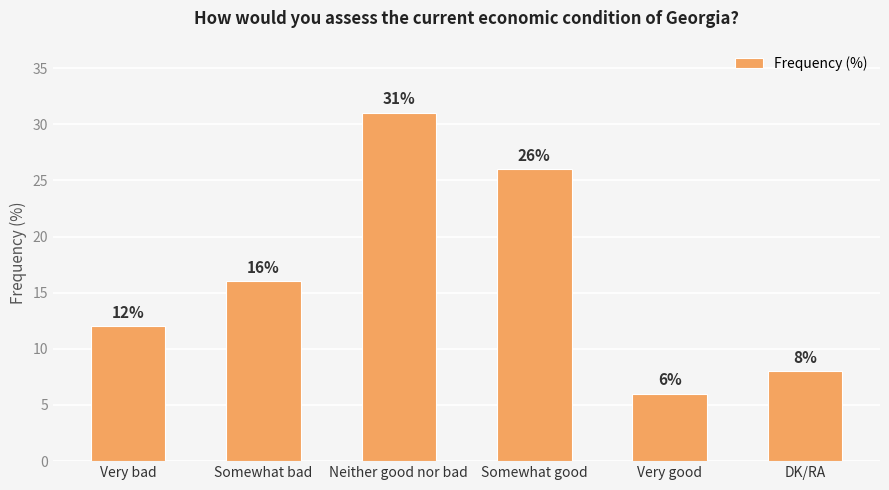

What is the change in value from Neither good nor bad to Somewhat good?

-5